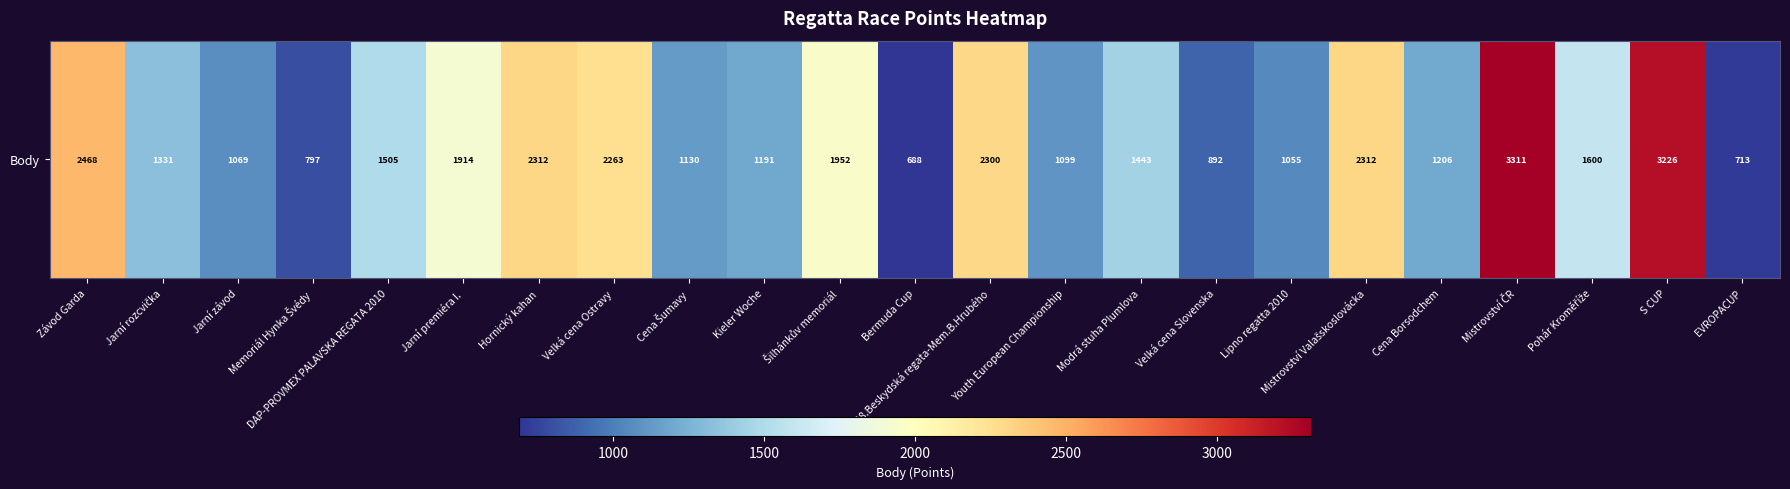

At which category does the chart reach its peak across all series?

Mistrovství ČR